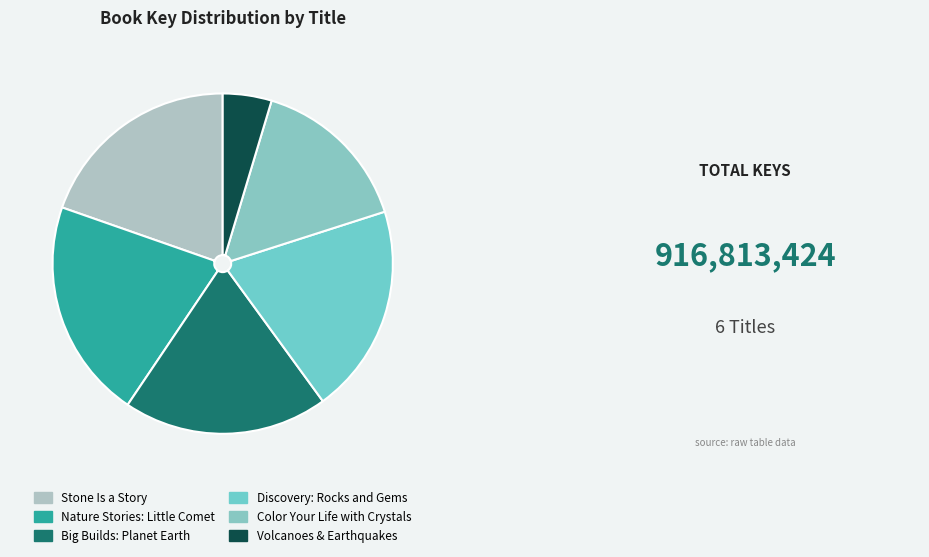

How many slices are in this pie chart?

6